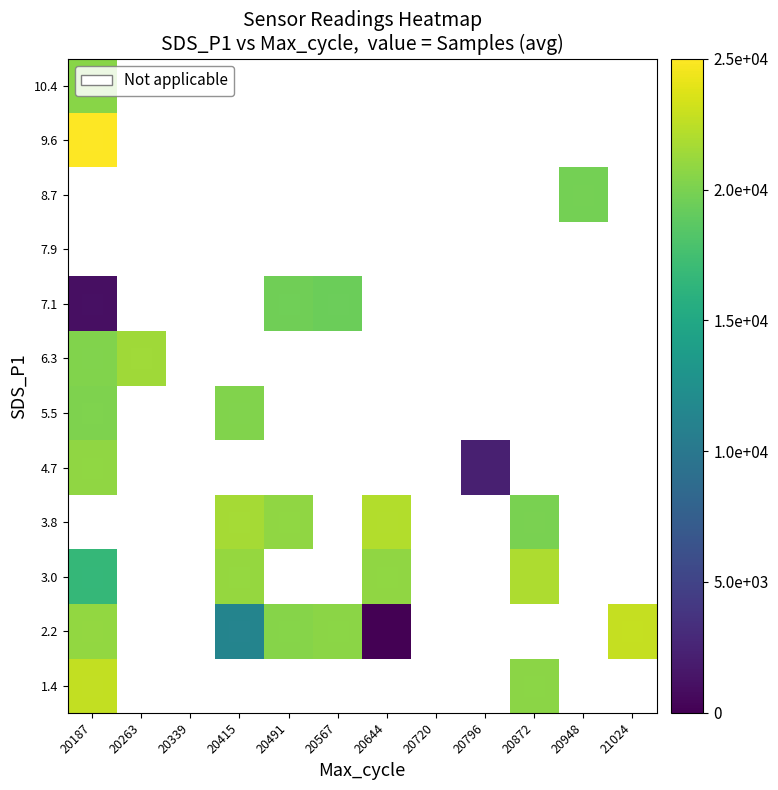

At how many categories does at least one series exceed 2237?

10